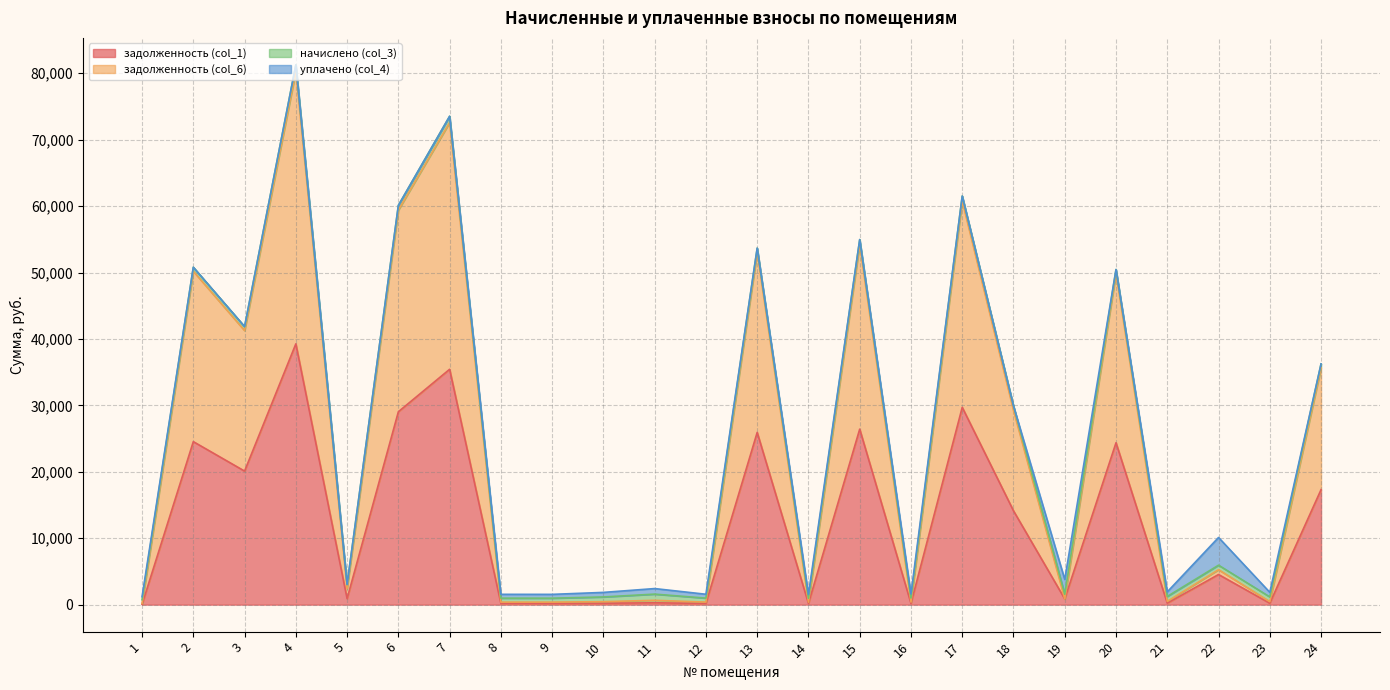

At which category is the sum across all series the highest?

4